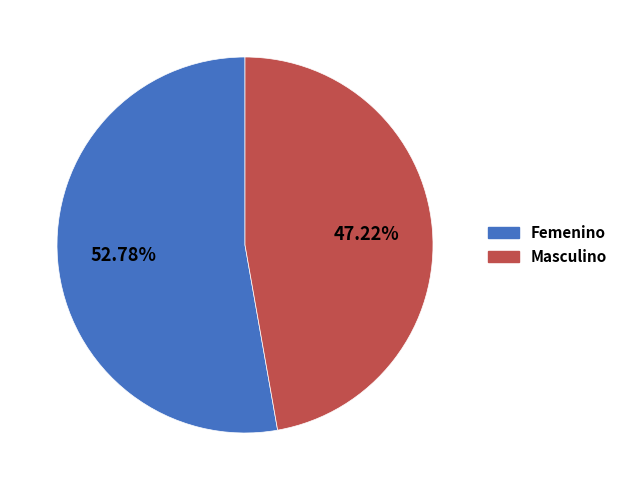

Which has a higher value, Femenino or Masculino?

Femenino